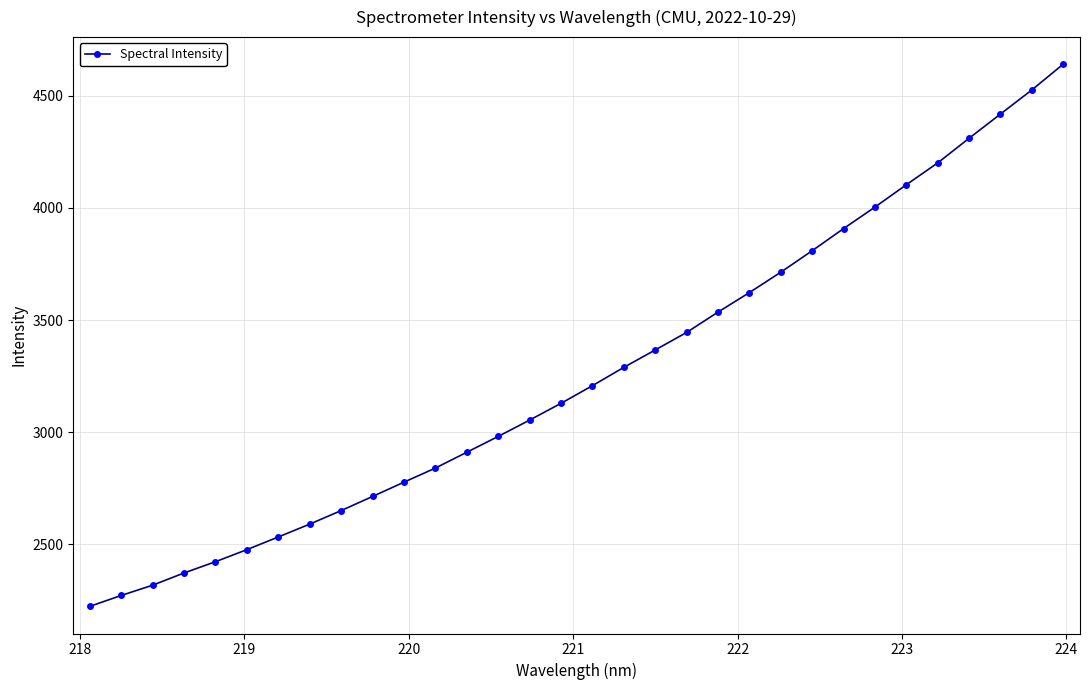

What is the greatest value displayed?

4640.6